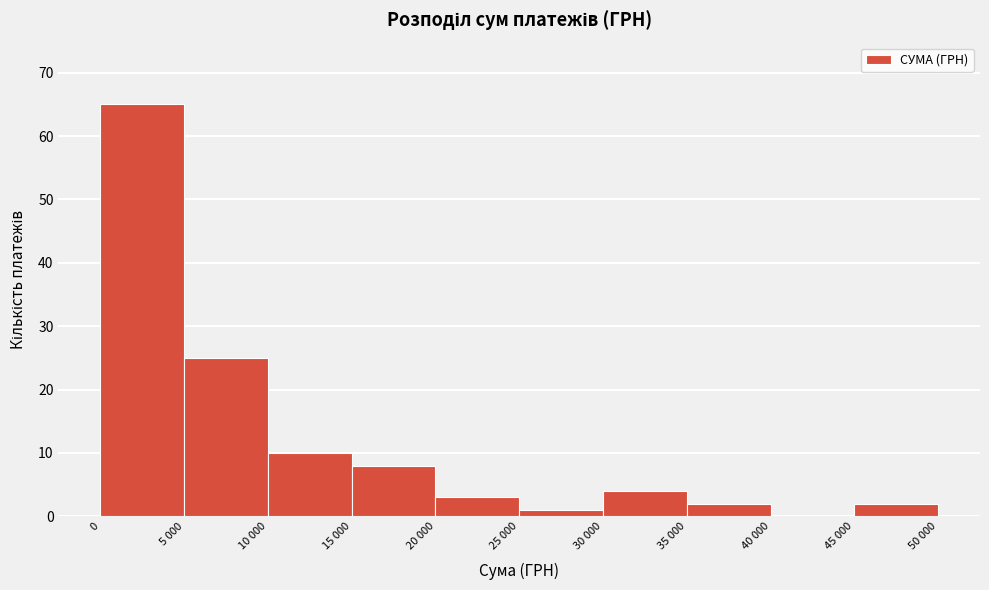

Reading left to right, extract all data points from this chart.

0=65	5 000=25	10 000=10	15 000=8	20 000=3	25 000=1	30 000=4	35 000=2	40 000=0	45 000=2